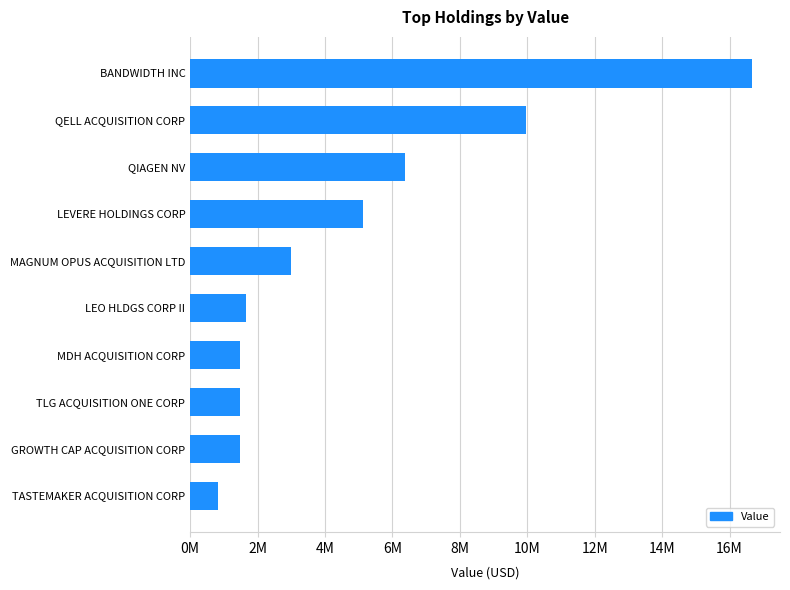

What is the greatest value displayed?

16665000